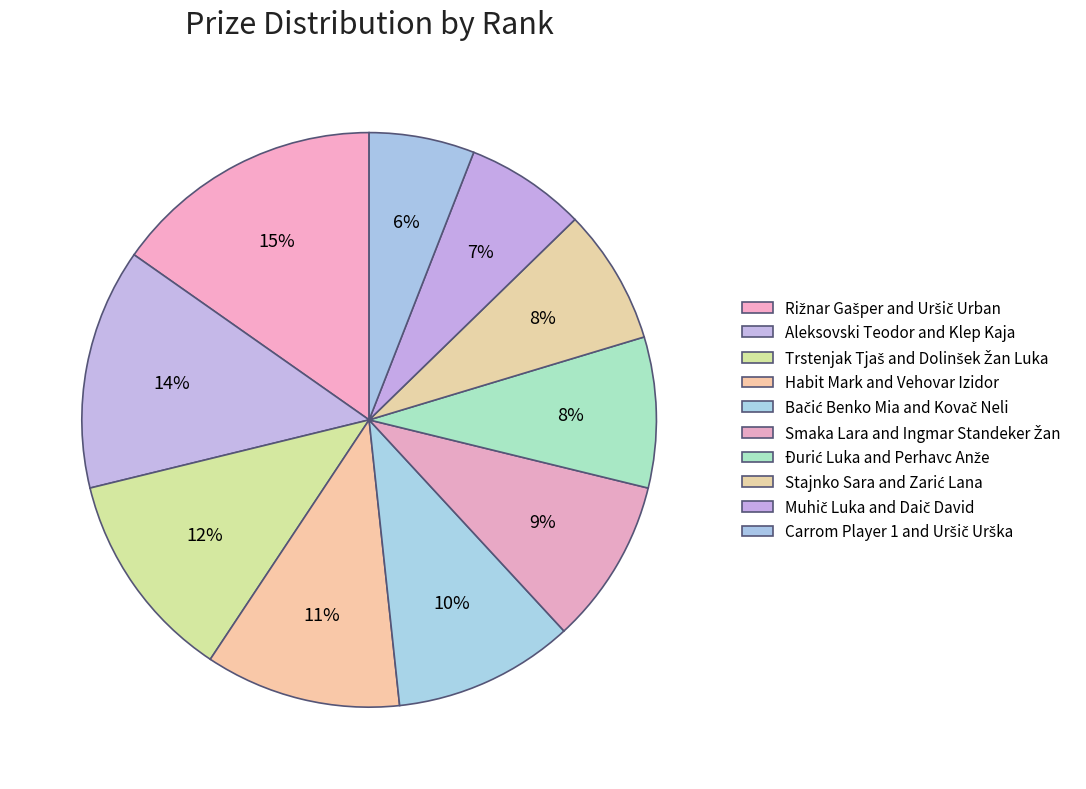

Is the sum of Rižnar Gašper and Uršič Urban and Smaka Lara and Ingmar Standeker Žan greater than half?

No